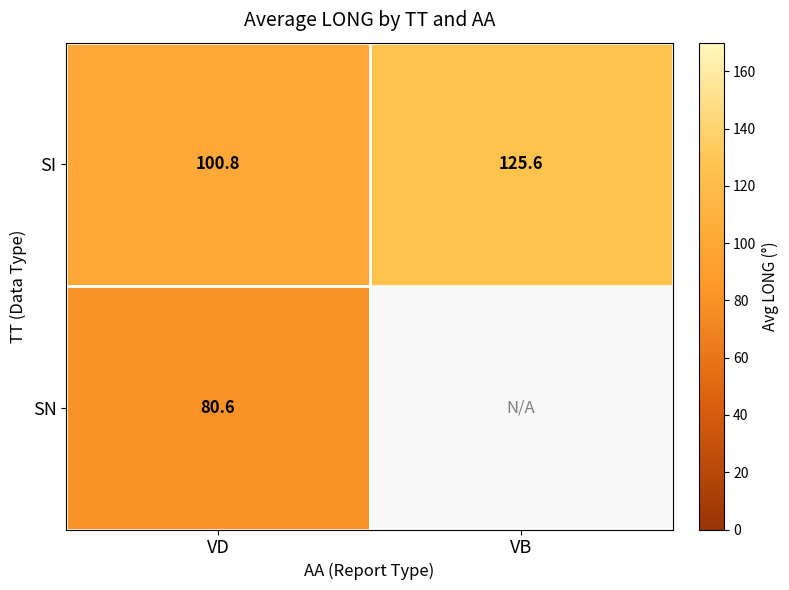

Rank the categories by SI value from lowest to highest.

VD, VB